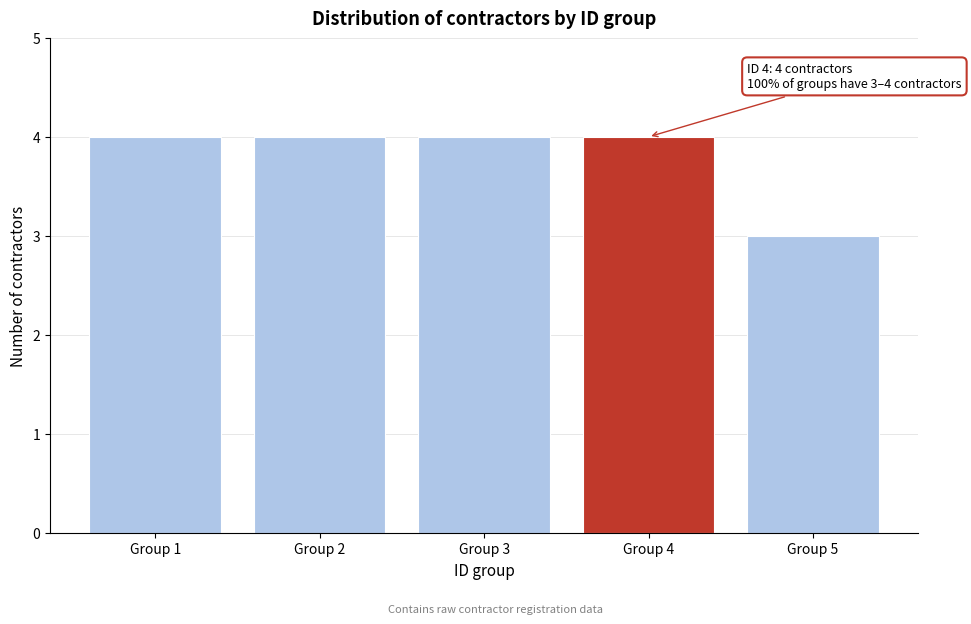

Reading left to right, what are all the values shown in this chart?

4	4	4	4	3